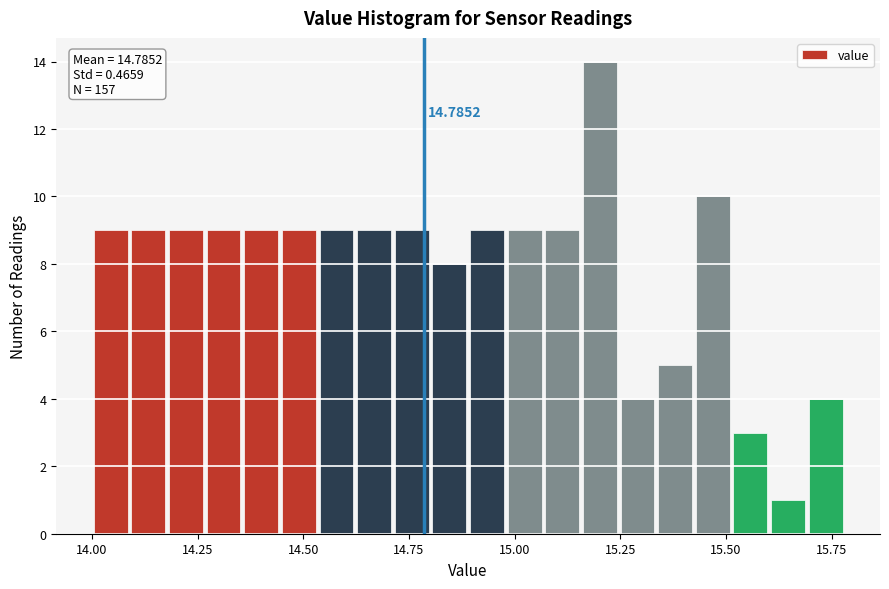

Around what value on the x-axis is the tallest bar? Give the approximate position of its centre, as read against the axis.

15.20